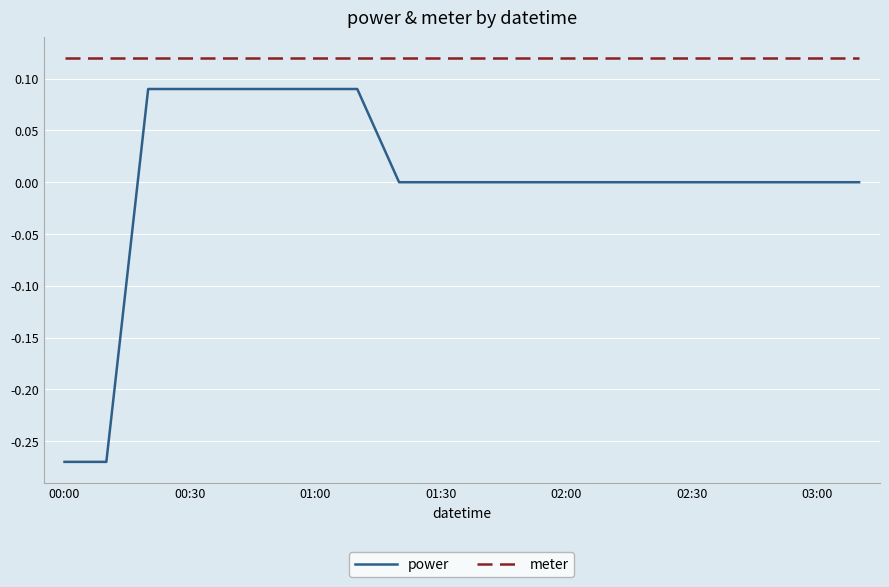

Rank the series by their maximum value, from lowest to highest.

power, meter